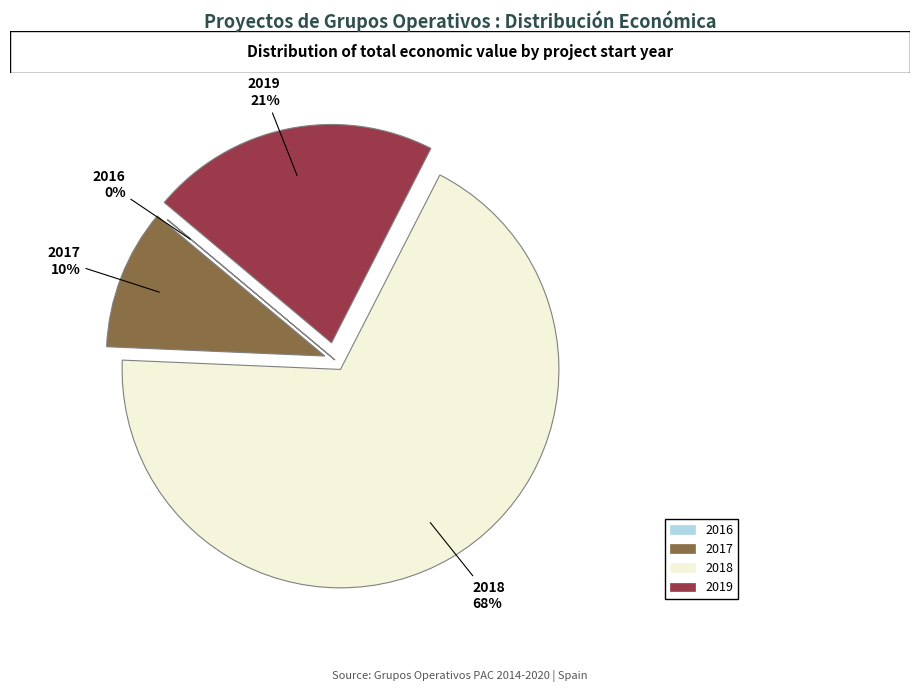

To the nearest percent, what is the average slice percentage?

25%